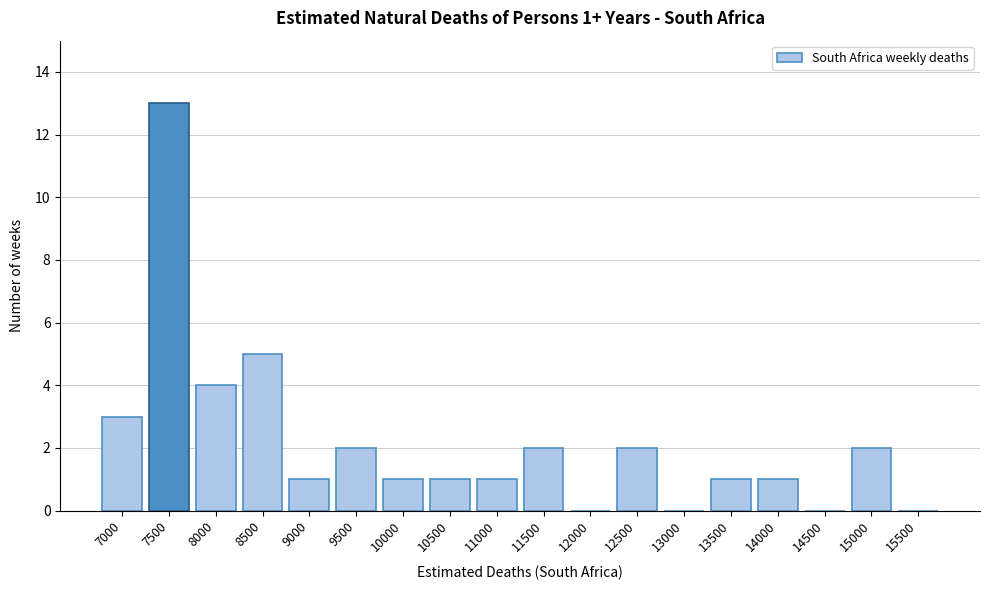

Reading right to left, list all the values displayed in this chart.

15500=0	15000=2	14500=0	14000=1	13500=1	13000=0	12500=2	12000=0	11500=2	11000=1	10500=1	10000=1	9500=2	9000=1	8500=5	8000=4	7500=13	7000=3